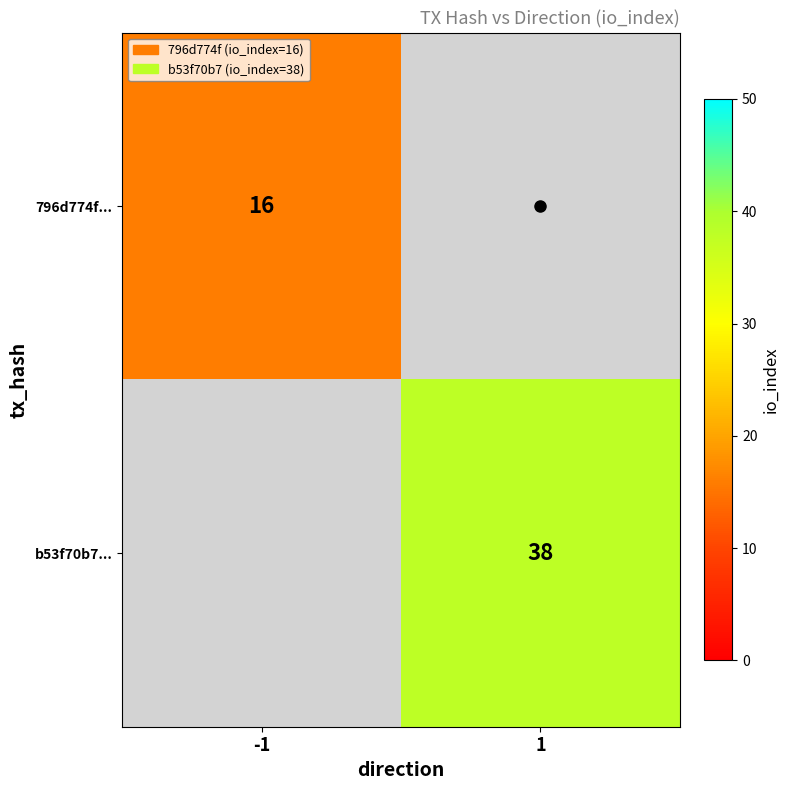

At how many categories does at least one series exceed 20?

1